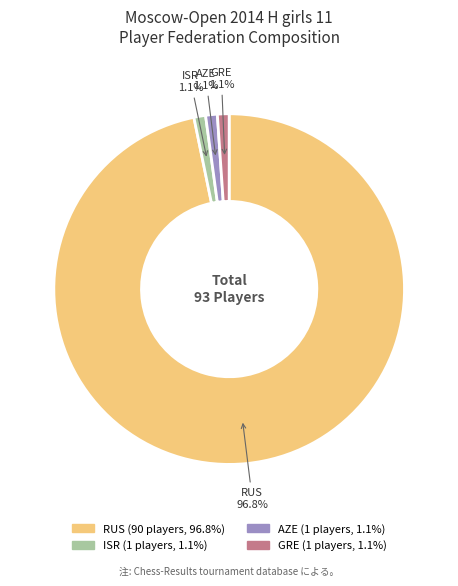

How many slices are in this pie chart?

4